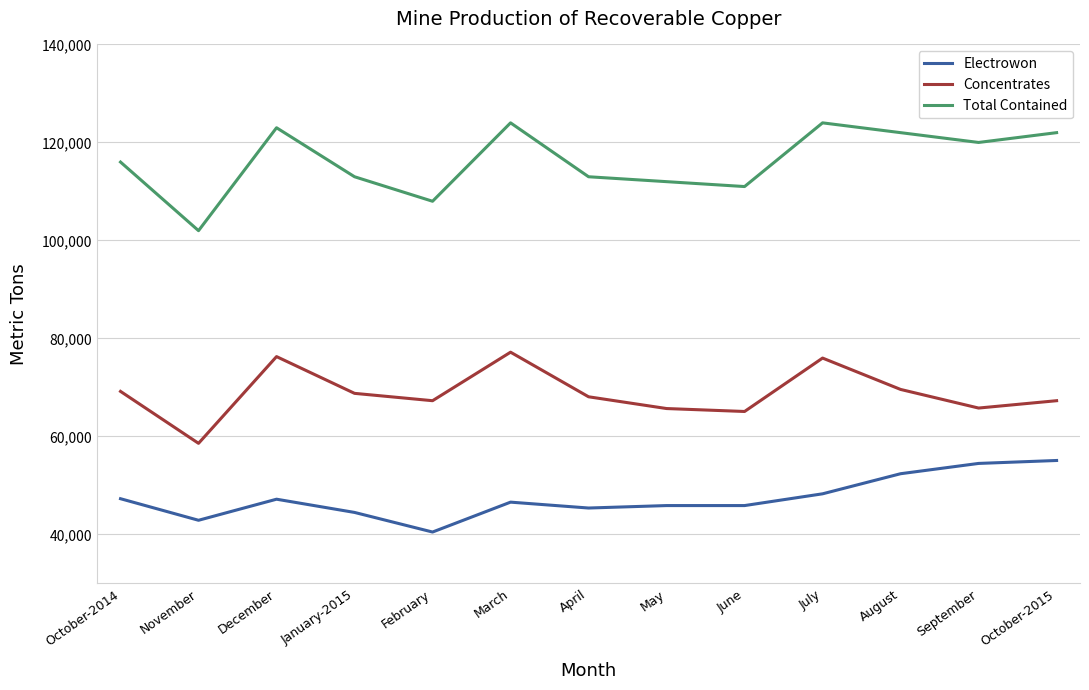

In Concentrates, how many points are higher than both neighbors (excluding endpoints)?

3